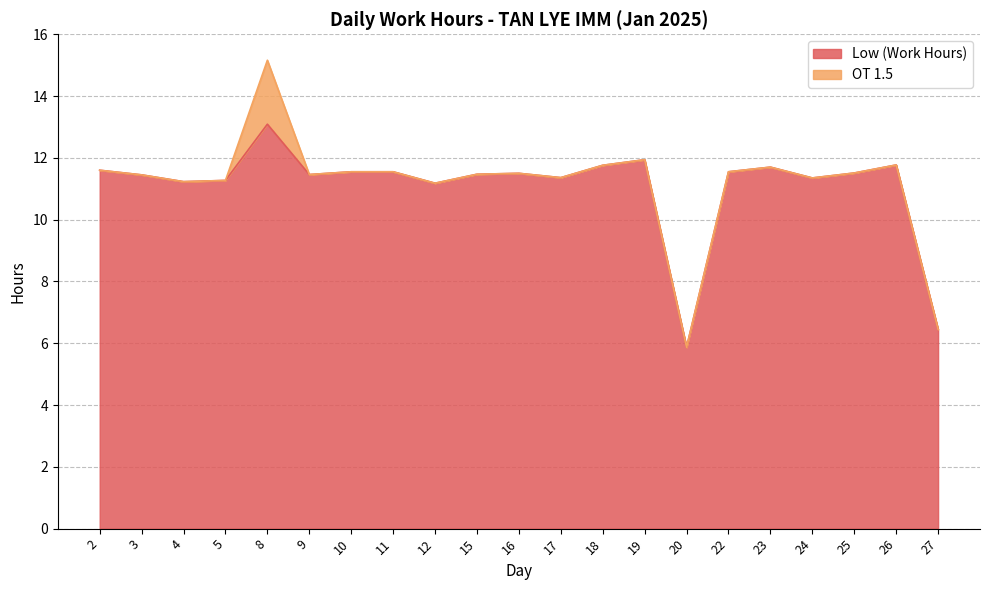

Reading left to right, transcribe all the data shown in this chart.

2=11.6	3=11.4	4=11.2	5=11.3	8=13.1	9=11.5	10=11.6	11=11.6	12=11.2	15=11.5	16=11.5	17=11.4	18=11.8	19=11.9	20=5.9	22=11.6	23=11.7	24=11.3	25=11.5	26=11.8	27=6.5